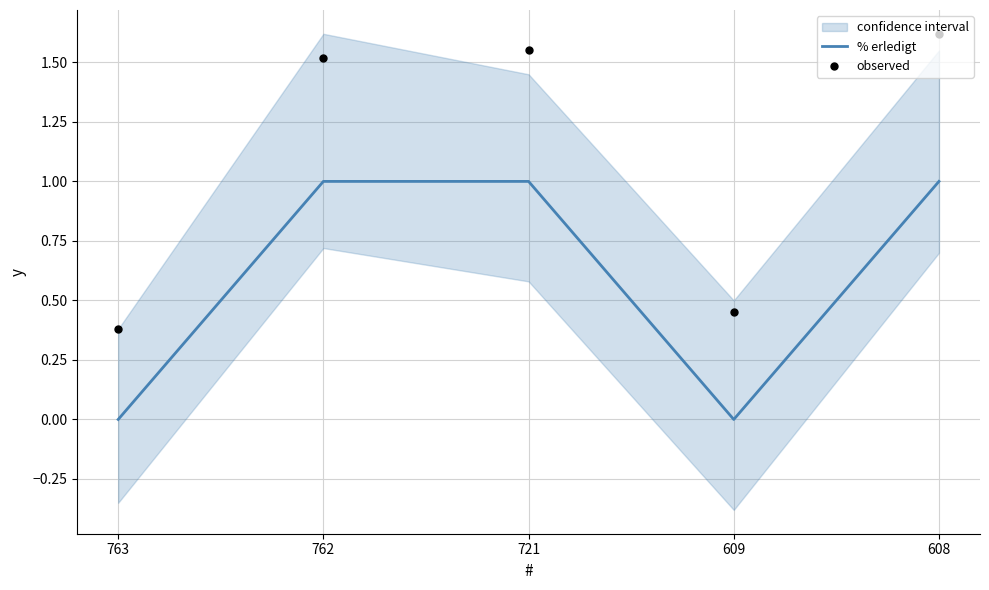

Which series has the widest spread of Y values?

observed